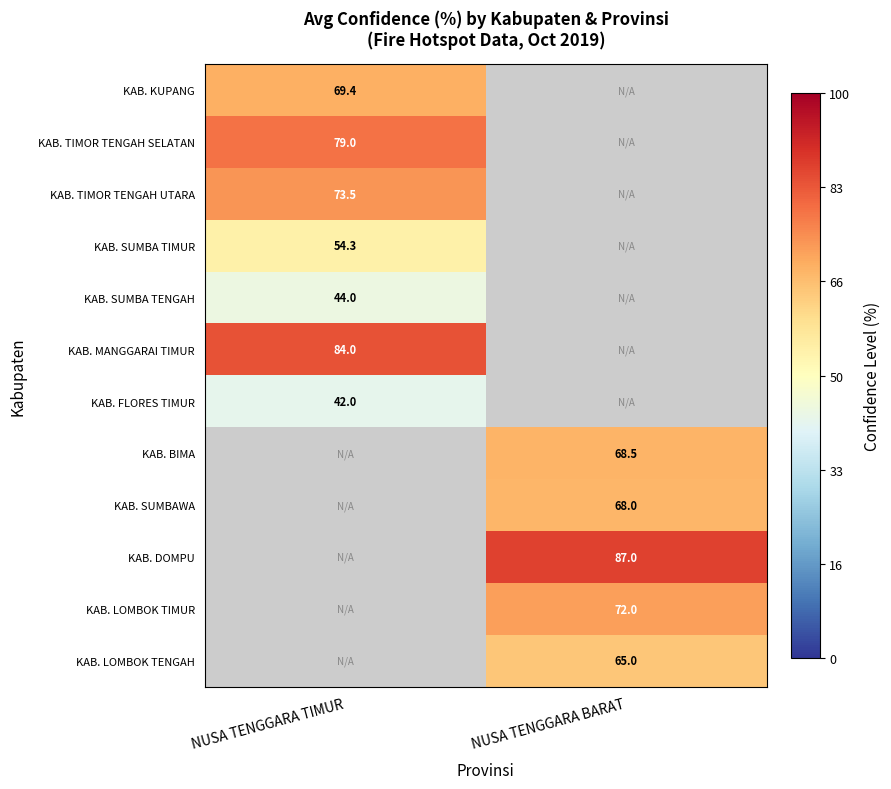

Is it true that KAB. TIMOR TENGAH UTARA equals 73.5 at NUSA TENGGARA TIMUR?

True